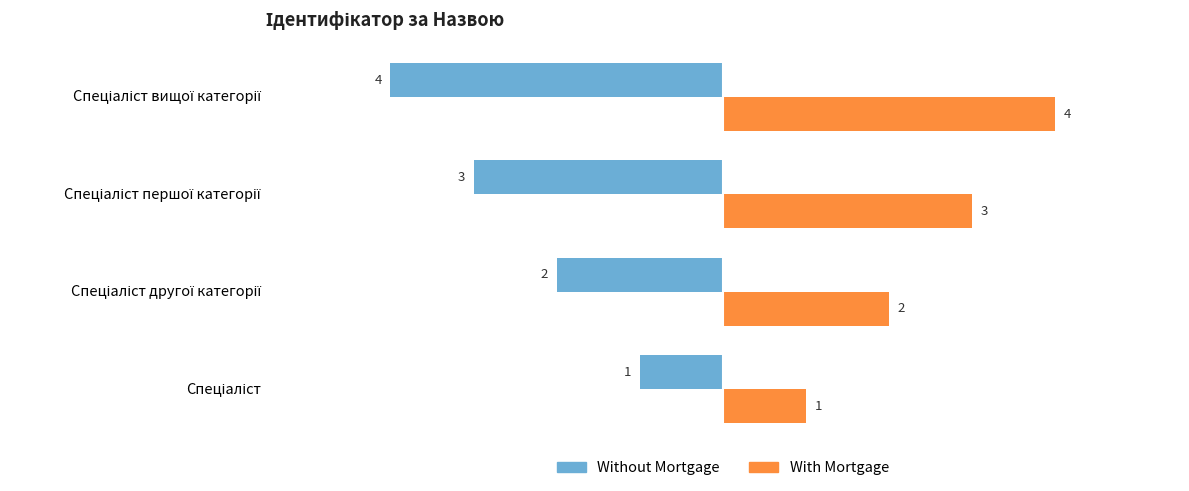

Count the Without Mortgage values in the range -3 to -1.

3